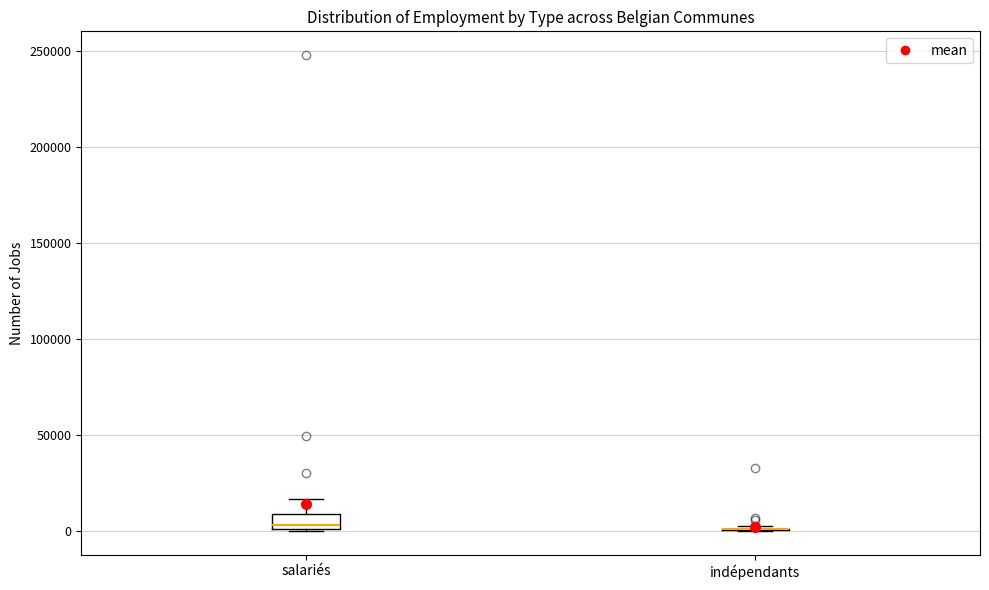

Which box is the tallest, from its lower edge to its upper edge?

salariés